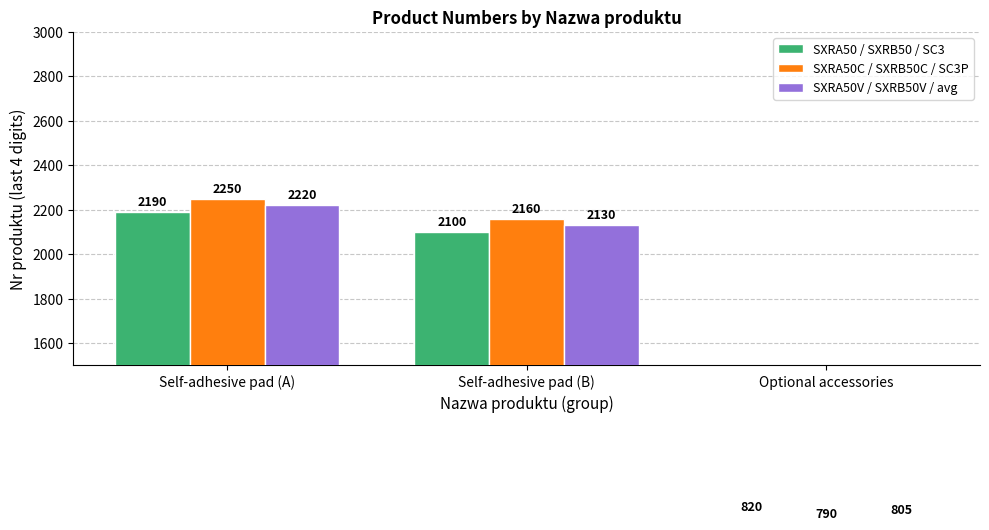

Are the bars horizontal?

No